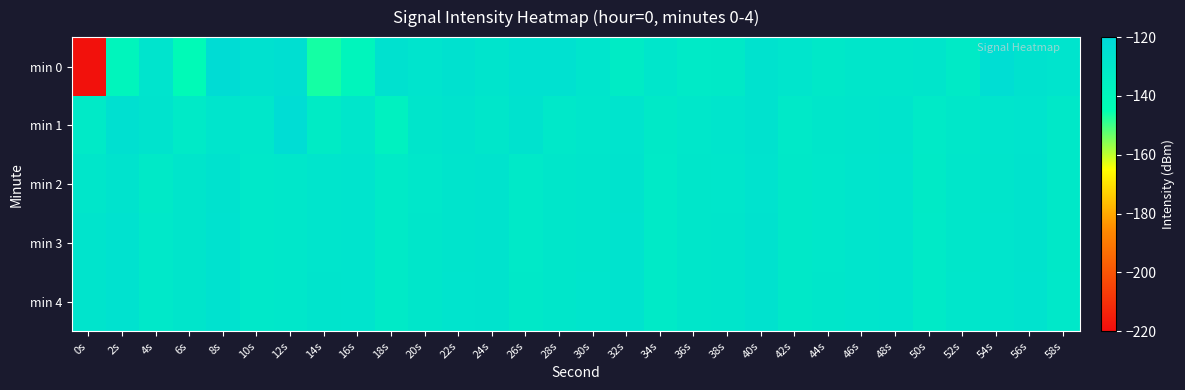

Reading right to left, what are all the values shown in this chart?

min 0: 58s=-127.8	56s=-126.5	54s=-123.7	52s=-131.8	50s=-128.5	48s=-129.1	46s=-129.3	44s=-130.4	42s=-128.1	40s=-126.8	38s=-131.1	36s=-131.5	34s=-128.9	32s=-132.4	30s=-128.4	28s=-125.8	26s=-125.5	24s=-127.8	22s=-125.9	20s=-127.5	18s=-125.9	16s=-138.8	14s=-146.6	12s=-124.6	10s=-126.0	8s=-122.8	6s=-141.9	4s=-127.5	2s=-138.9	0s=-218.5
min 1: 58s=-130.6	56s=-127.5	54s=-128.1	52s=-129.8	50s=-131.4	48s=-127.9	46s=-128.6	44s=-129.2	42s=-130.8	40s=-126.7	38s=-128.3	36s=-129.5	34s=-131.1	32s=-127.6	30s=-128.9	28s=-130.2	26s=-126.8	24s=-129.3	22s=-127.1	20s=-128.5	18s=-136.0	16s=-128.9	14s=-132.6	12s=-122.9	10s=-129.6	8s=-128.2	6s=-131.6	4s=-127.2	2s=-125.2	0s=-131.4
min 2: 58s=-130.5	56s=-127.2	54s=-128.4	52s=-129.1	50s=-131.8	48s=-127.7	46s=-128.3	44s=-129.5	42s=-130.7	40s=-126.9	38s=-128.8	36s=-129.2	34s=-131.6	32s=-127.1	30s=-128.5	28s=-129.3	26s=-130.9	24s=-127.4	22s=-128.0	20s=-129.4	18s=-131.7	16s=-127.8	14s=-128.2	12s=-129.6	10s=-130.3	8s=-126.5	6s=-128.7	4s=-131.2	2s=-127.3	0s=-129.1
min 3: 58s=-130.4	56s=-127.1	54s=-128.3	52s=-129.0	50s=-131.7	48s=-127.6	46s=-128.2	44s=-129.4	42s=-130.6	40s=-126.8	38s=-128.7	36s=-129.1	34s=-131.5	32s=-127.0	30s=-128.4	28s=-129.2	26s=-130.8	24s=-127.3	22s=-127.9	20s=-129.3	18s=-131.6	16s=-127.7	14s=-128.1	12s=-129.5	10s=-130.2	8s=-126.4	6s=-128.6	4s=-130.1	2s=-126.2	0s=-128.0
min 4: 58s=-130.3	56s=-127.0	54s=-128.2	52s=-128.9	50s=-131.6	48s=-127.5	46s=-128.1	44s=-129.3	42s=-130.5	40s=-126.7	38s=-128.6	36s=-129.0	34s=-131.4	32s=-126.9	30s=-128.3	28s=-129.1	26s=-130.7	24s=-127.2	22s=-127.8	20s=-129.2	18s=-131.5	16s=-127.6	14s=-128.0	12s=-129.4	10s=-130.1	8s=-126.3	6s=-128.5	4s=-130.0	2s=-126.1	0s=-127.9